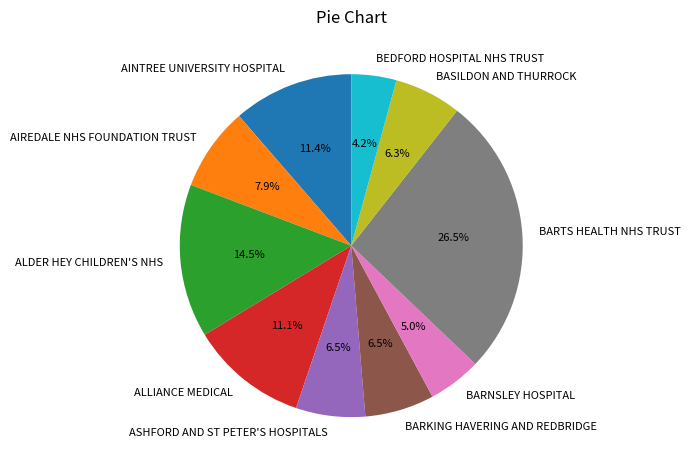

Approximately how many times larger is the value at ASHFORD AND ST PETER'S HOSPITALS compared to BASILDON AND THURROCK?

1.0